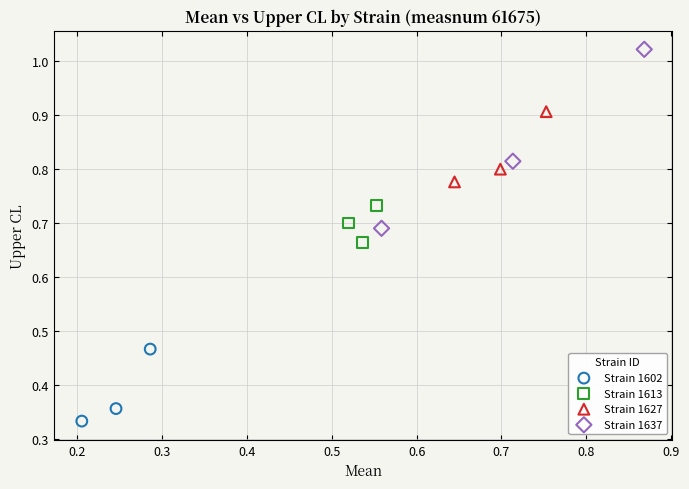

Which series reaches the maximum Y coordinate?

Strain 1637